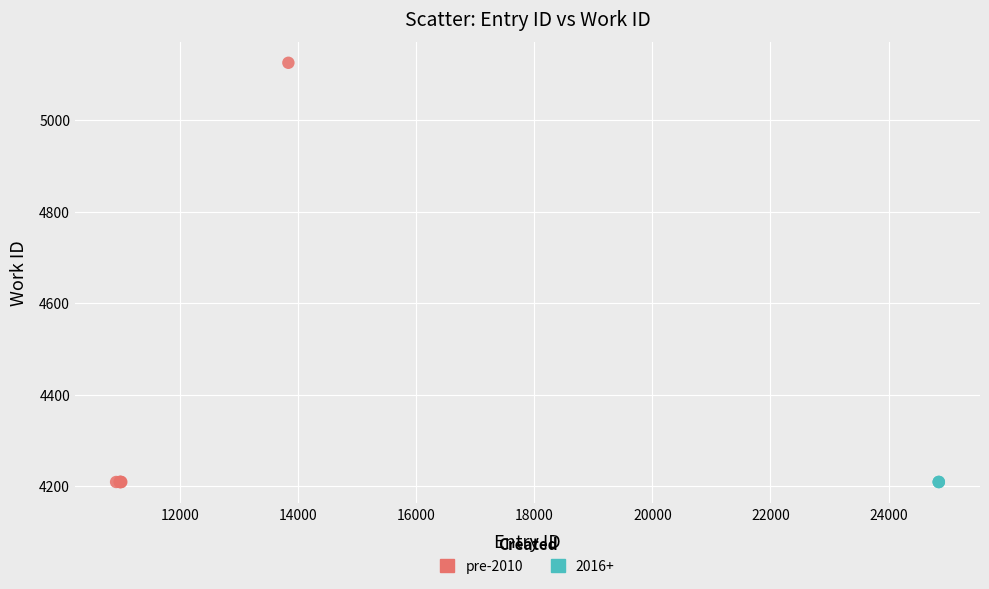

What are all the series names shown in the legend?

pre-2010, 2016+